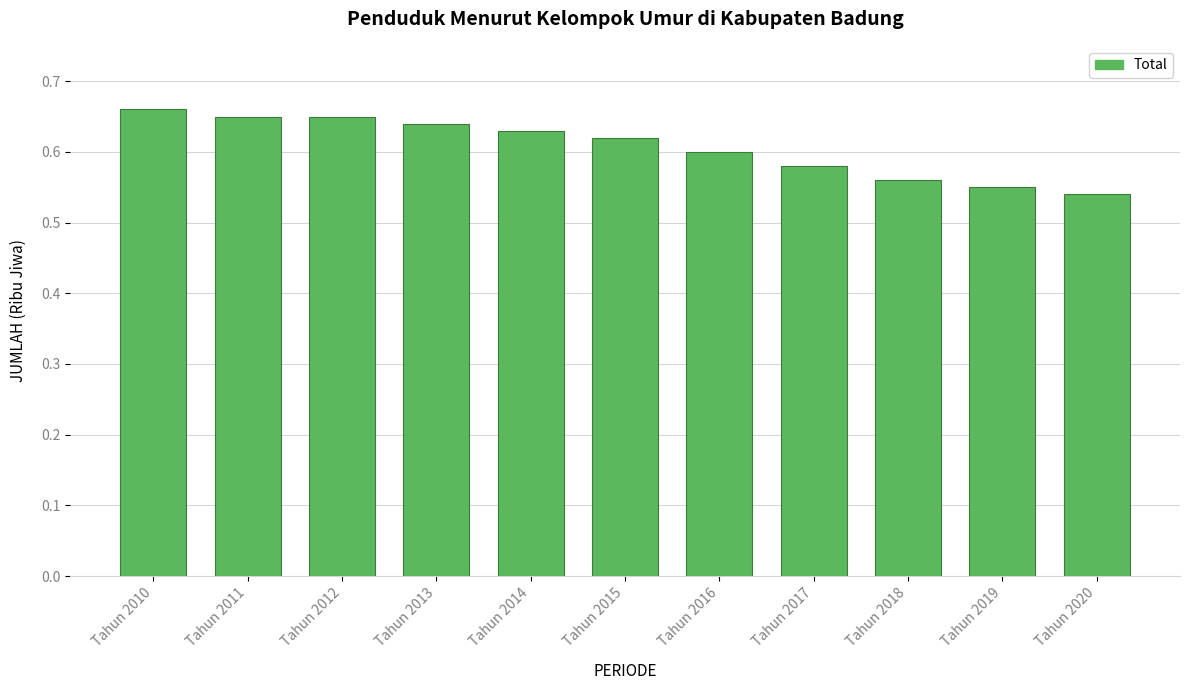

Which has a higher value, Tahun 2020 or Tahun 2011?

Tahun 2011